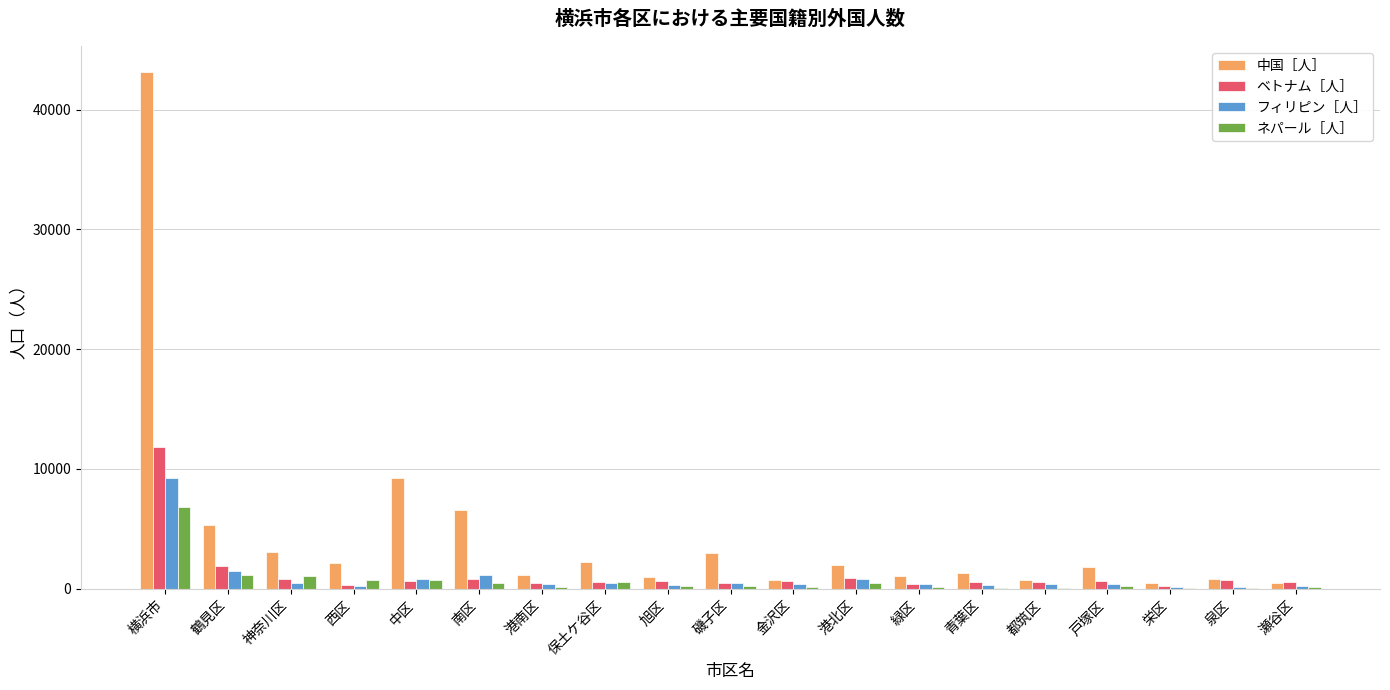

Which category has the highest value in the 中国［人］ series?

横浜市